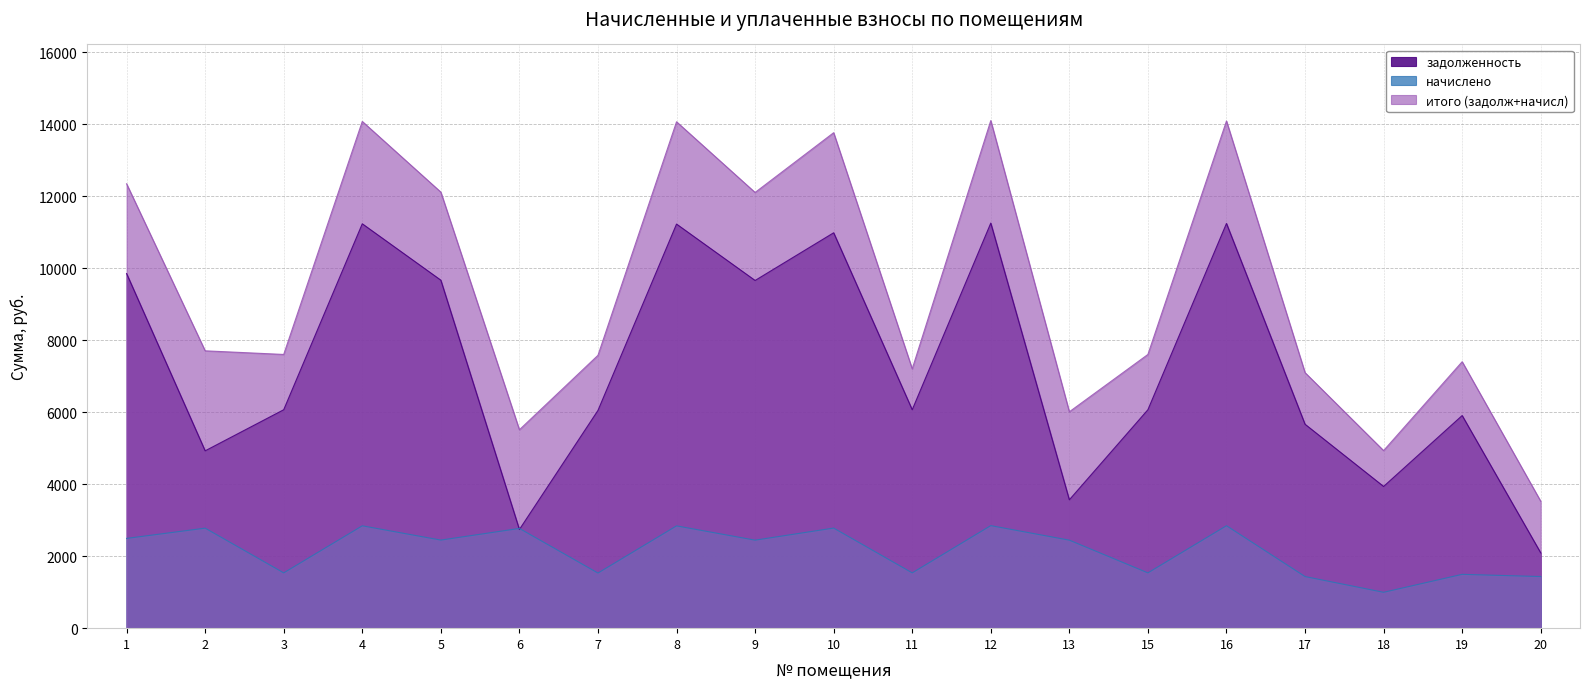

At which category does задолженность reach its first local peak?

4